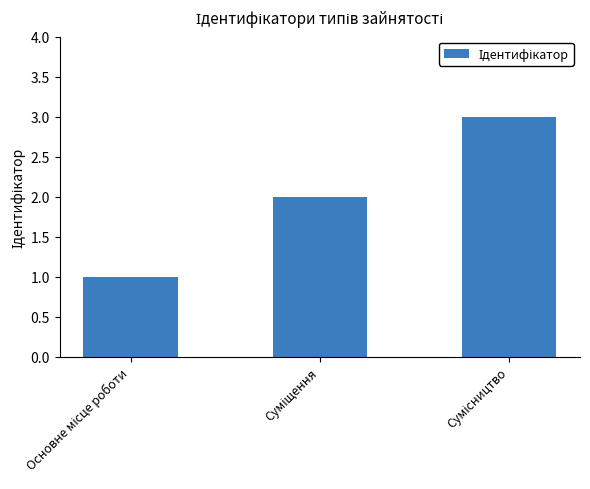

What is the sum of all values?

6